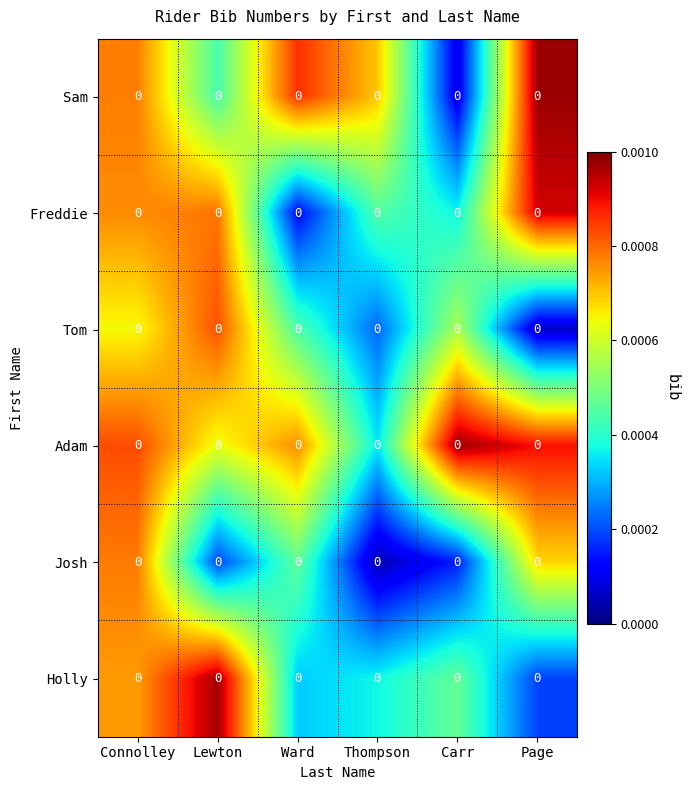

Rank the categories by Adam value from lowest to highest.

Thompson, Lewton, Ward, Connolley, Page, Carr